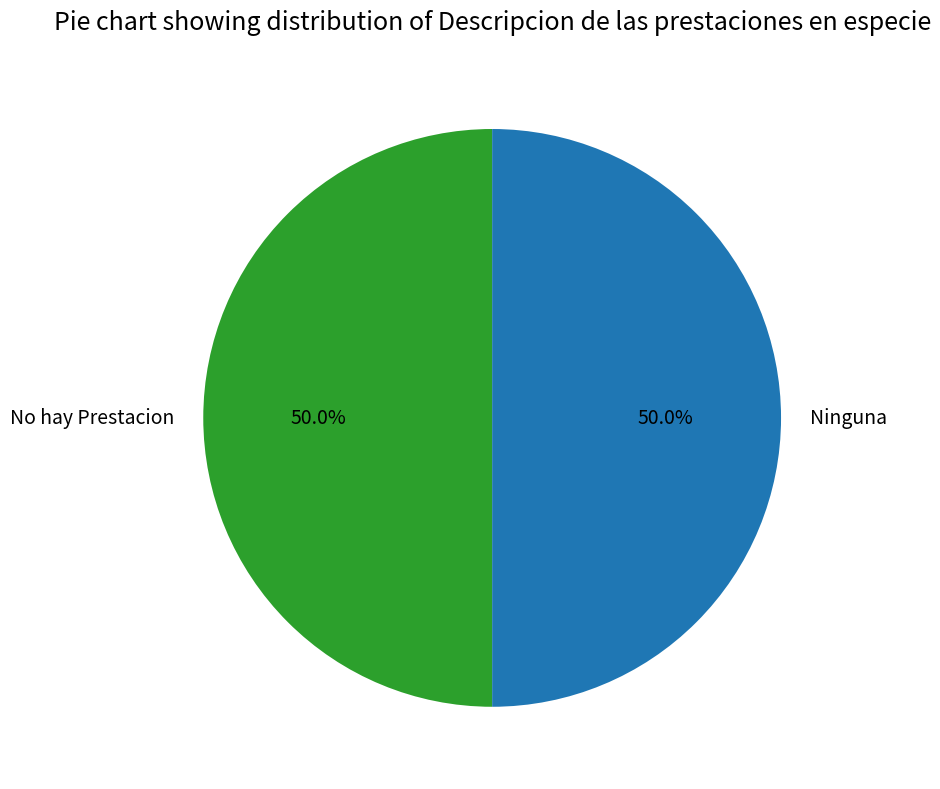

Count the number of slices in the pie.

2